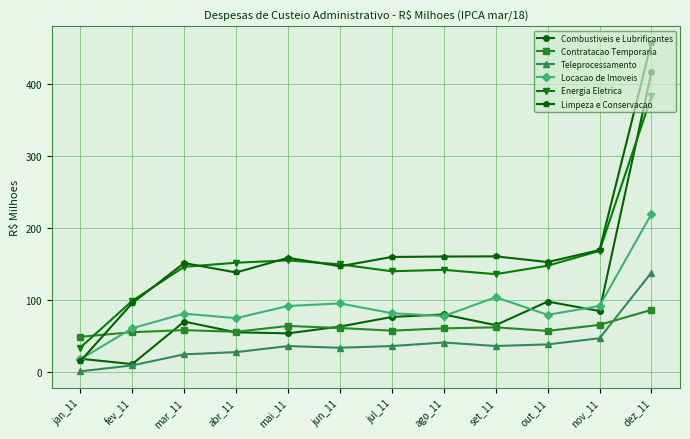

What is the sum of all Limpeza e Conservacao values?

1963.3